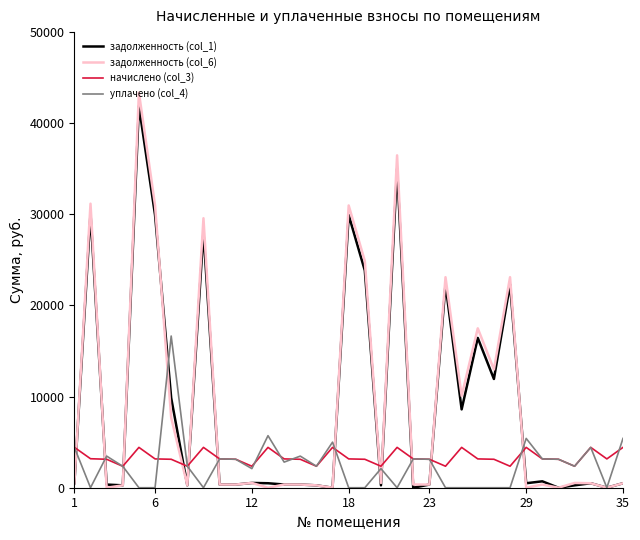

What is the greatest value displayed?

43367.4